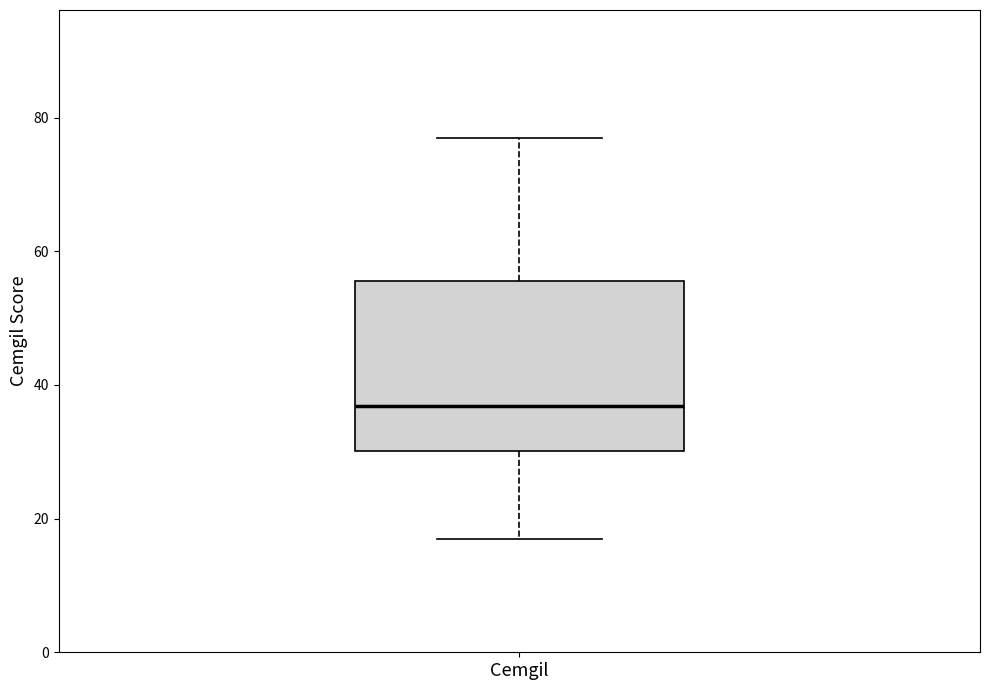

Read this box plot against the y-axis: the position of the median line, the range covered by the box, and the ends of both whiskers. The values are not printed on the chart, so give them approximately, as read against the axis.

median 36, box 30 to 56, whiskers 16 to 76